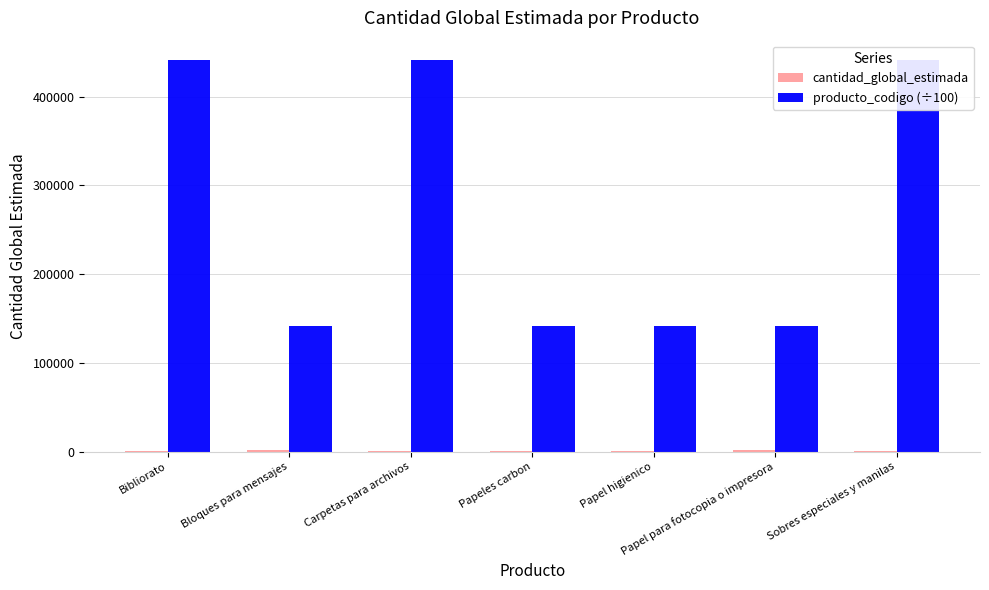

True or false: producto_codigo (÷100) has a value of 130701.8 at Carpetas para archivos.

False